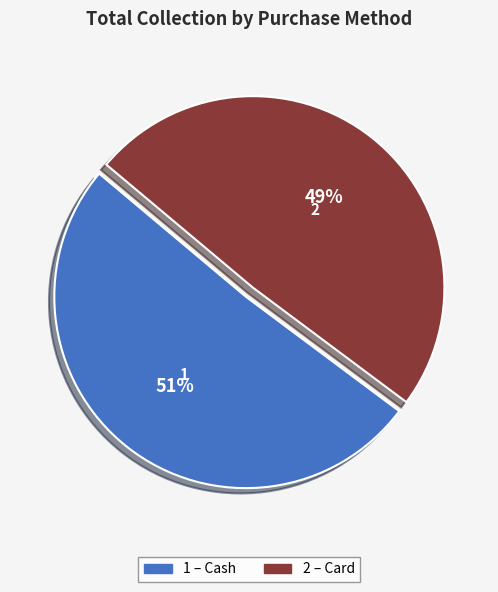

To the nearest percent, what is the average slice percentage?

50%